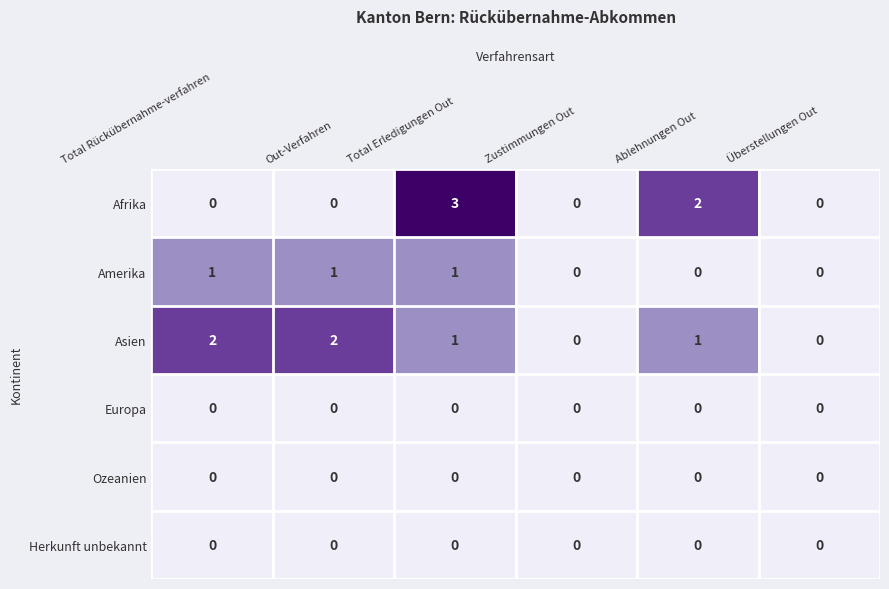

Between Total Rückübernahme-verfahren and Zustimmungen Out, which series saw the biggest shift?

Asien